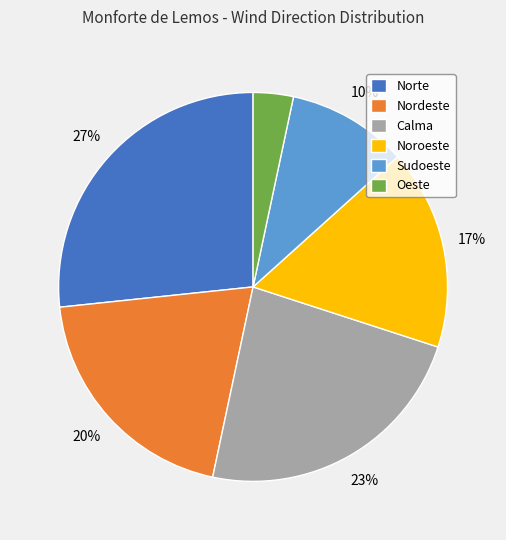

Is Noroeste the majority of the pie?

No